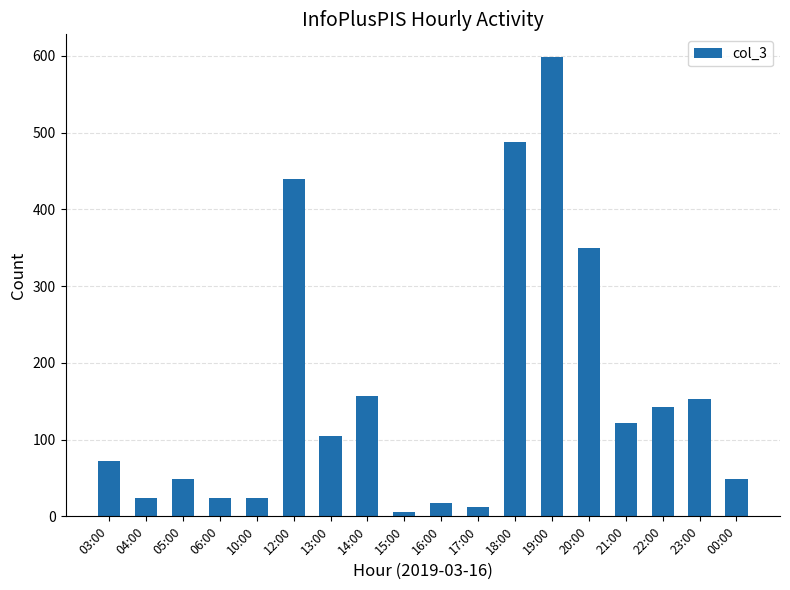

True or false: the data shows 18 at 16:00.

True